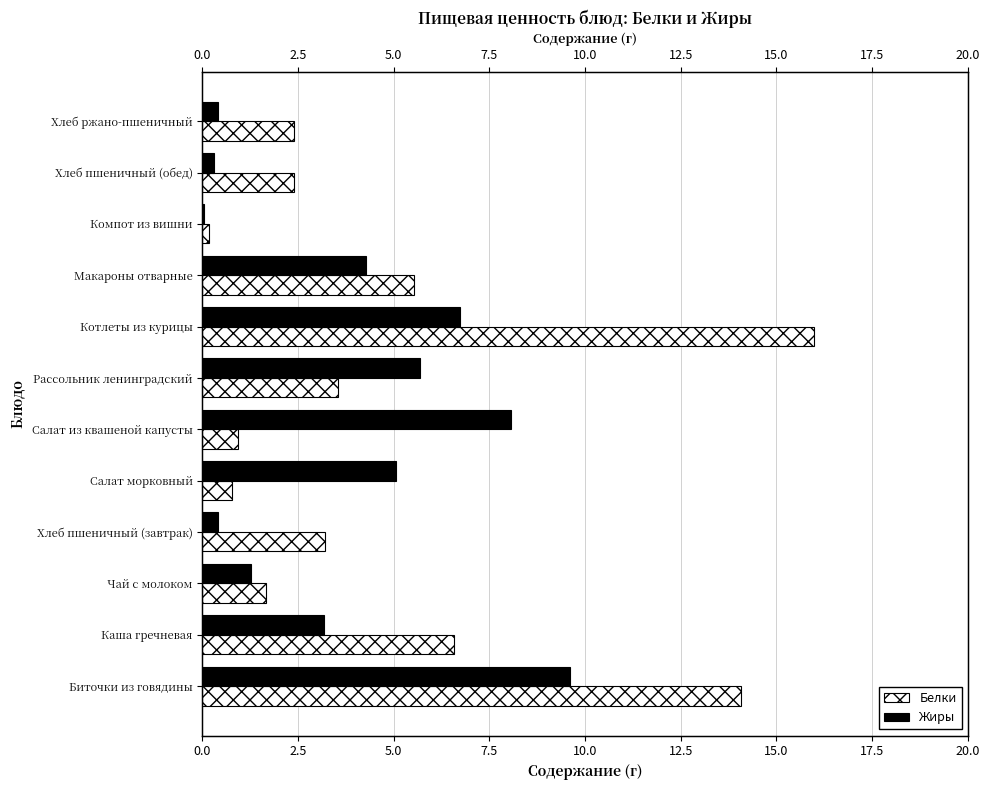

Reading right to left, transcribe all the data shown in this chart.

Белки: 2.4	2.4	0.2	5.5	16.0	3.5	0.9	0.8	3.2	1.6	6.6	14.1
Жиры: 0.4	0.3	0.0	4.3	6.7	5.7	8.1	5.1	0.4	1.3	3.2	9.6